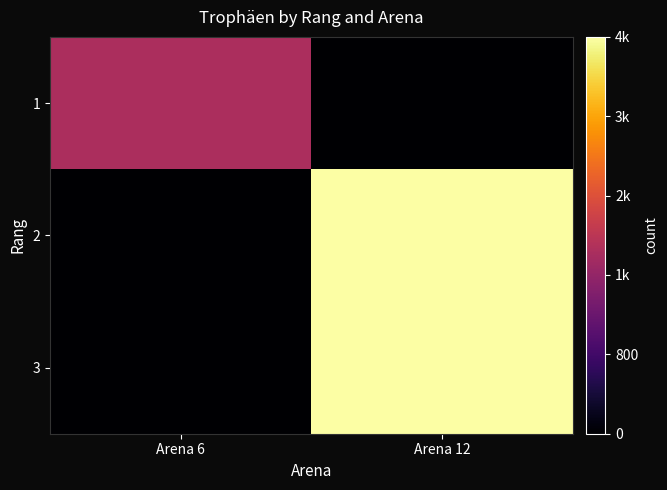

Rank the series by their maximum value, from highest to lowest.

2, 3, 1